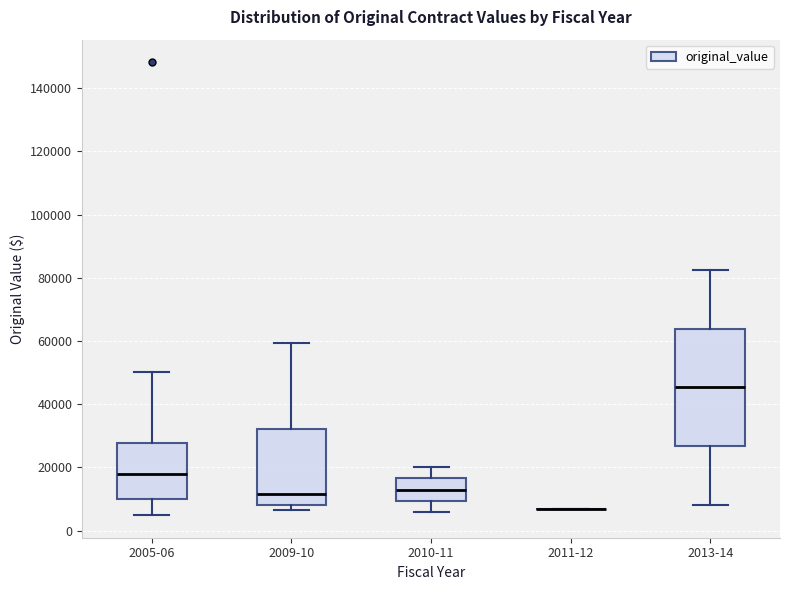

Reading left to right, read every box against the y-axis: the position of its median line, the range the box covers, and the ends of its whiskers. The values are not printed on the chart, so give them approximately, as read against the axis.

2005-06: median 18000, box 10000 to 28000, whiskers 4000 to 50000
2009-10: median 12000, box 8000 to 32000, whiskers 6000 to 60000
2010-11: median 12000, box 10000 to 16000, whiskers 6000 to 20000
2011-12: box collapsed to a line at 6000, whiskers 6000 to 6000
2013-14: median 46000, box 26000 to 64000, whiskers 8000 to 82000